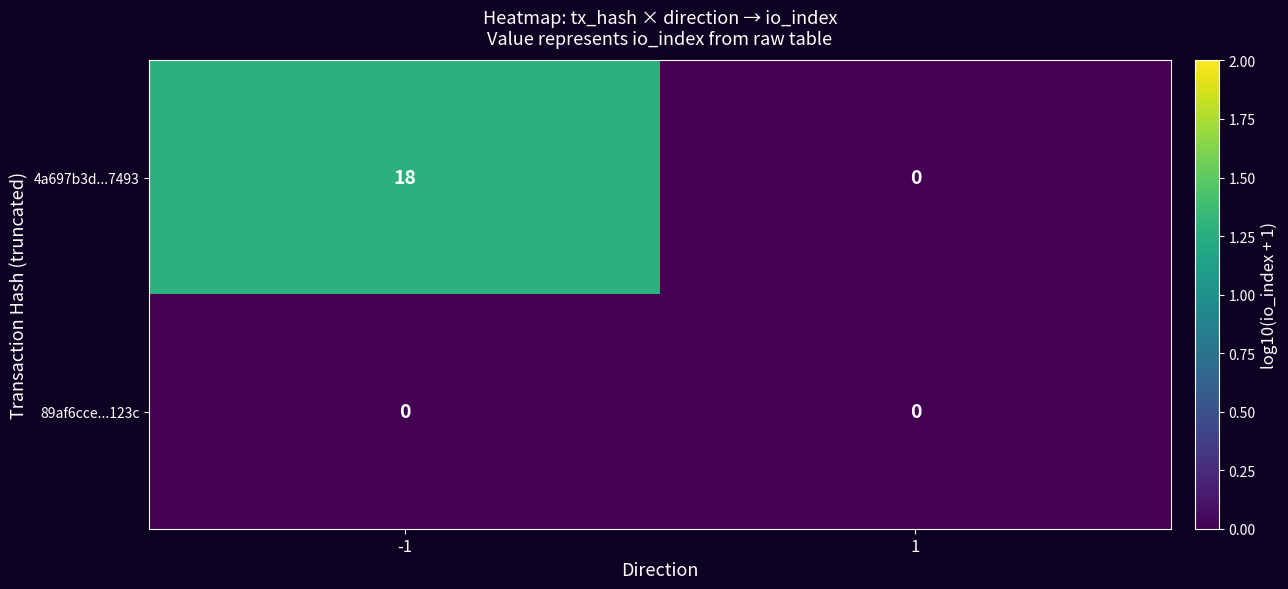

What is the average value of the 4a697b3d...7493 series?

9